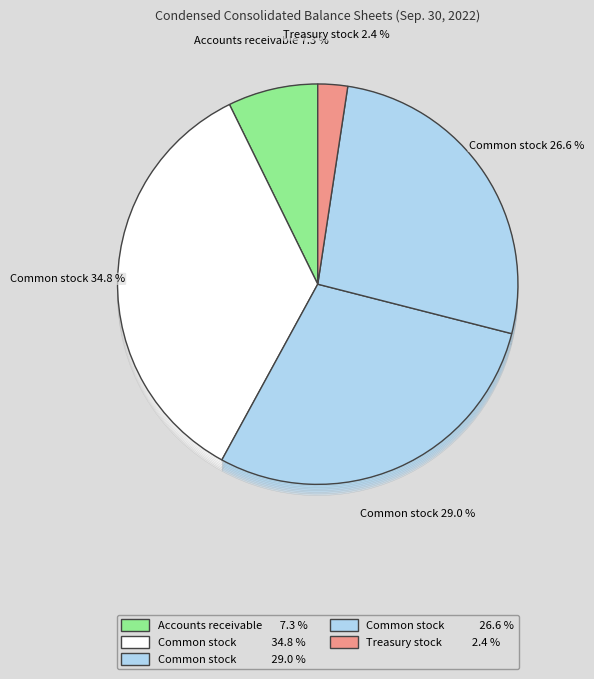

What is the smallest slice in the pie chart?

Treasury stock, shares